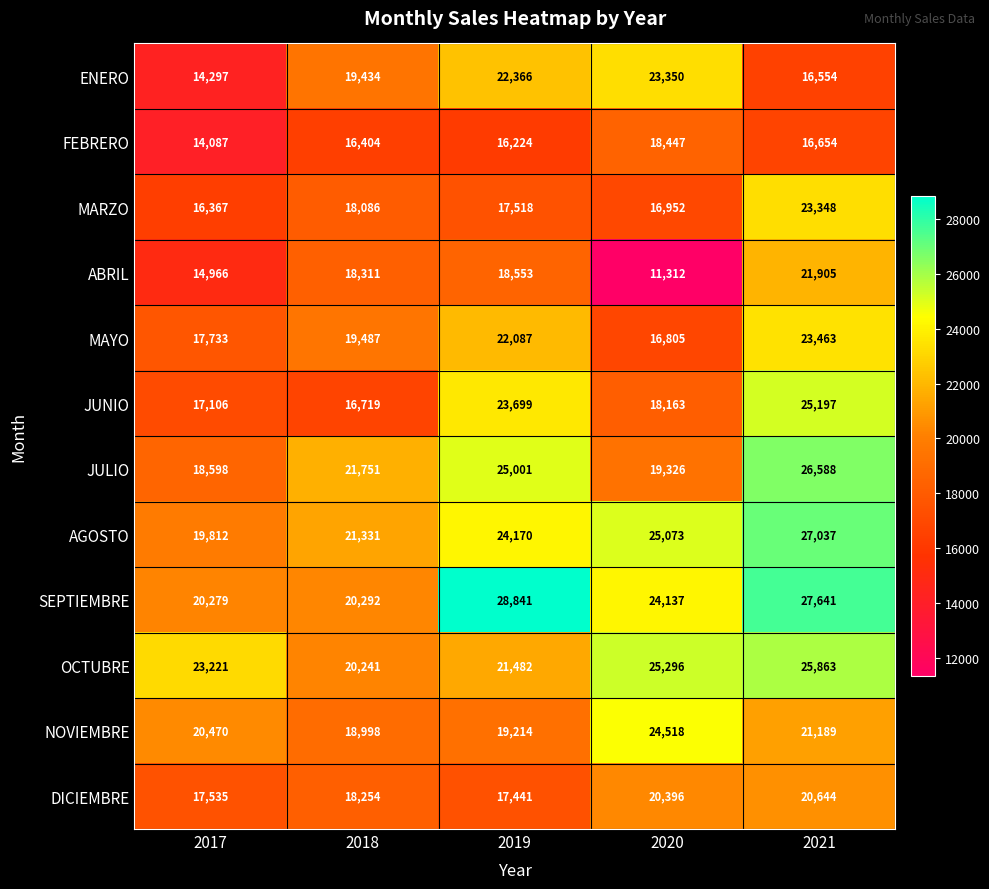

Which category has the highest value in the MAYO series?

2021